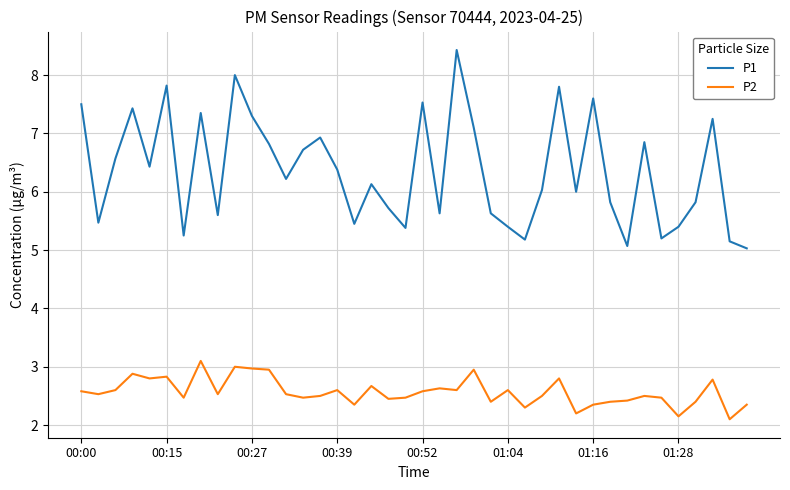

True or false: P2 has more than 0 points higher than both neighbors.

True